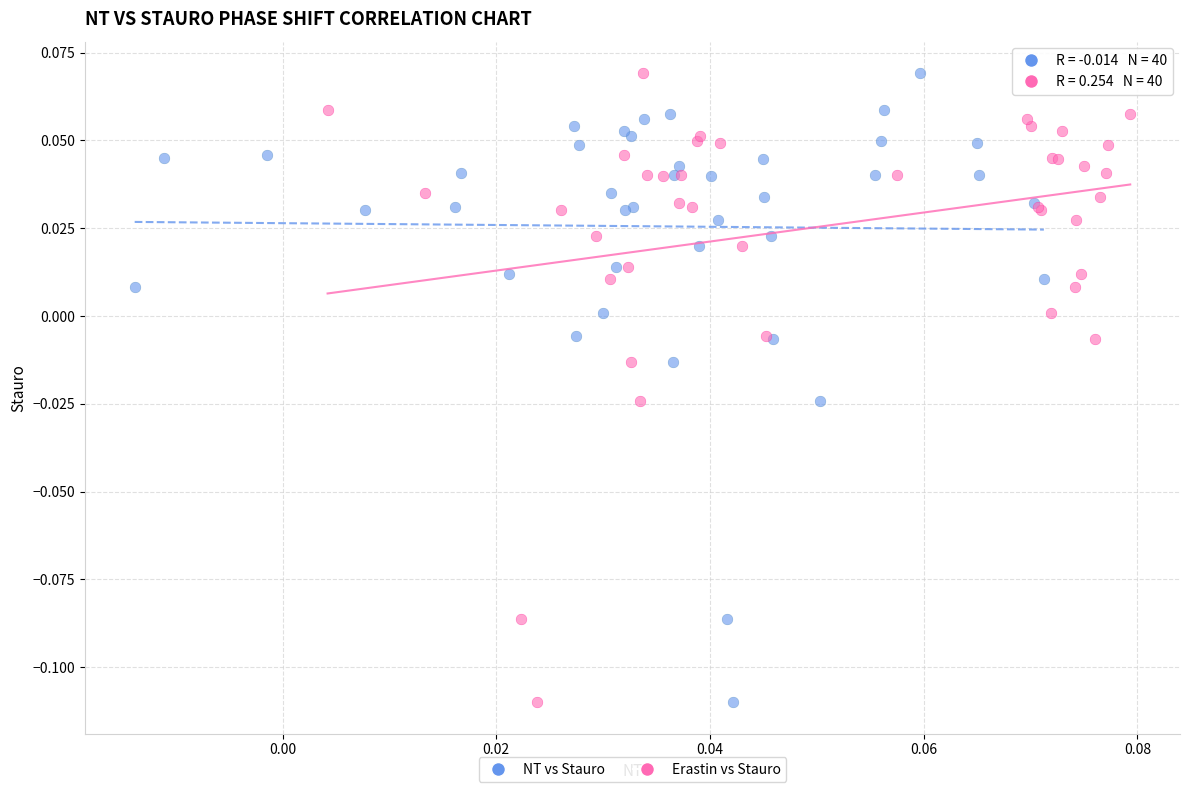

What are all the series names shown in the legend?

NT vs Stauro, Erastin vs Stauro